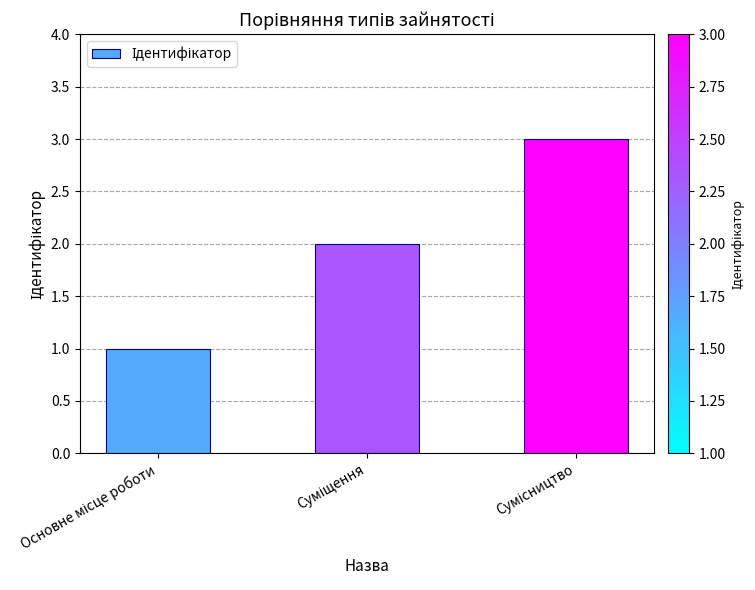

What is the maximum value shown in the chart?

3